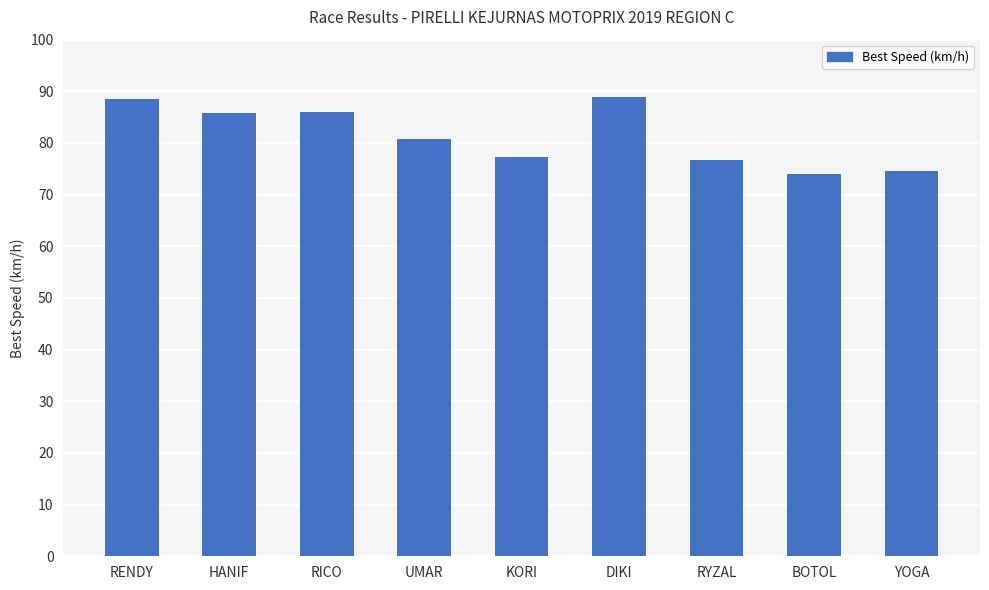

What is the greatest value displayed?

88.8